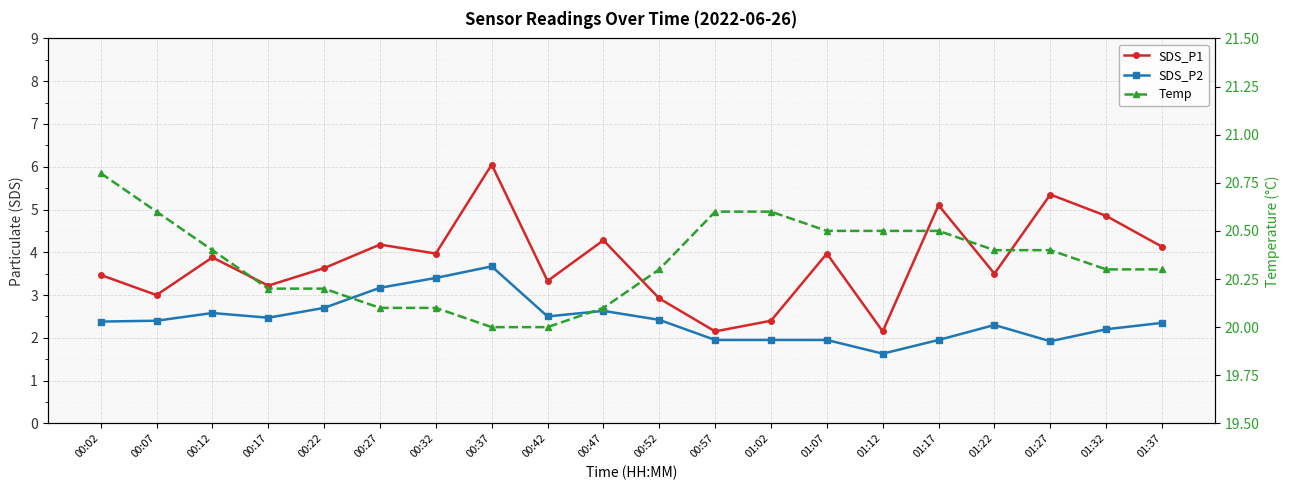

What is the difference between the maximum and minimum values in the Temp series?

0.8